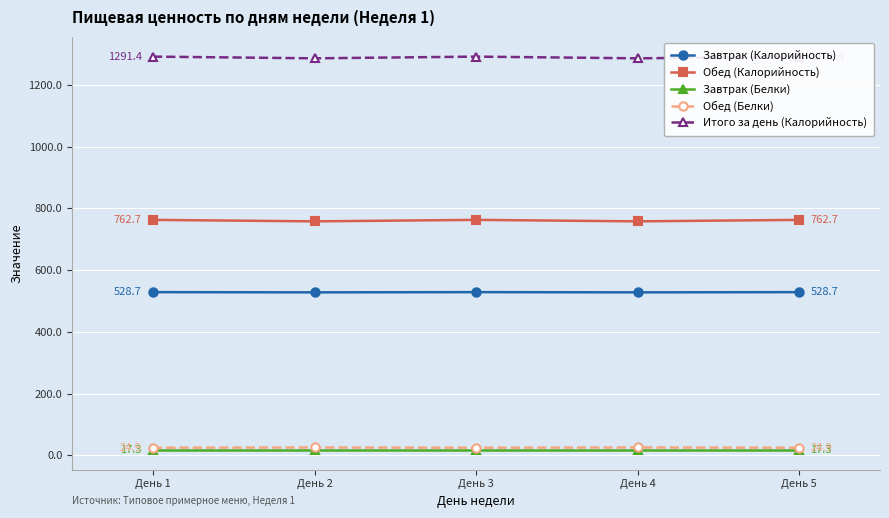

True or false: Обед (Белки) has a value of 24.9 at День 1.

True